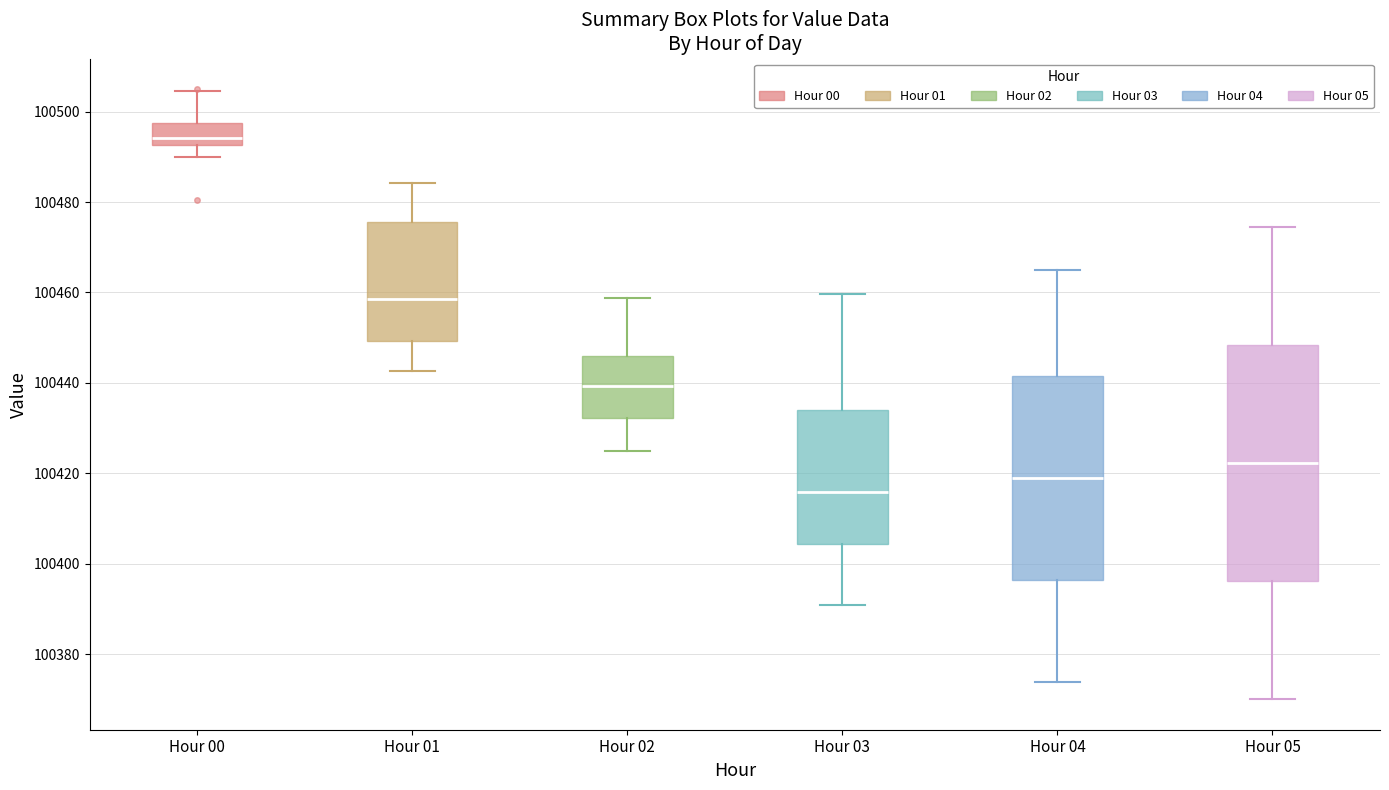

Reading left to right, transcribe this box plot: for each box, give where its median line is, the range the box spans, and where its two whiskers end, as read against the y-axis. The values are not printed on the chart, so give them approximately, as read against the axis.

Hour 00: median 100494, box 100492 to 100498, whiskers 100490 to 100504
Hour 01: median 100458, box 100450 to 100476, whiskers 100442 to 100484
Hour 02: median 100440, box 100432 to 100446, whiskers 100426 to 100458
Hour 03: median 100416, box 100404 to 100434, whiskers 100390 to 100460
Hour 04: median 100418, box 100396 to 100442, whiskers 100374 to 100466
Hour 05: median 100422, box 100396 to 100448, whiskers 100370 to 100474